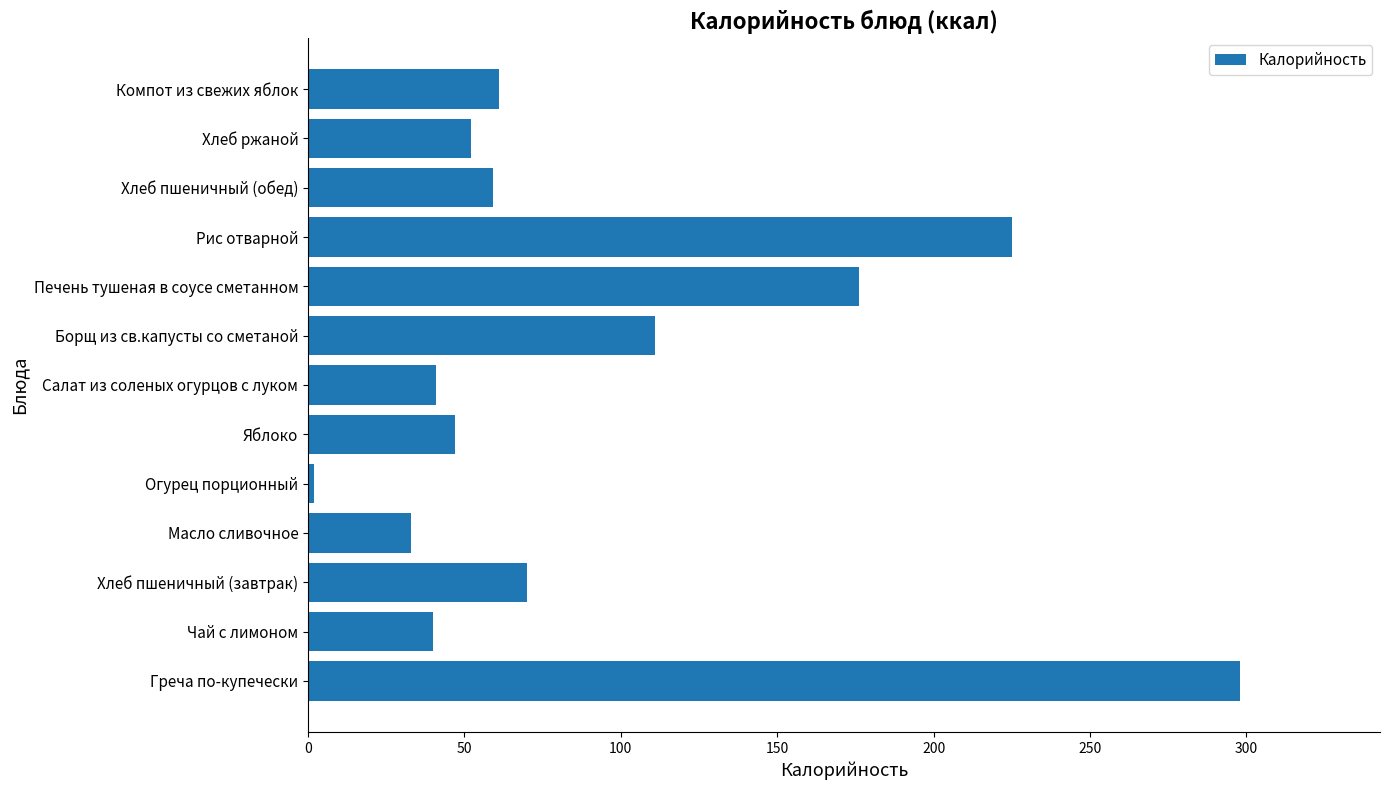

What is the minimum value shown in the chart?

2